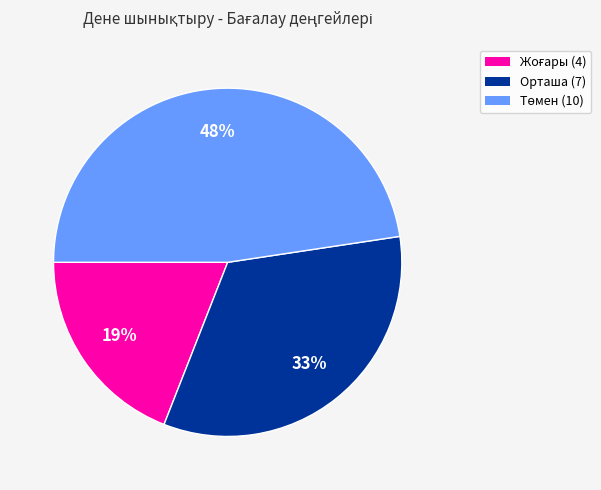

How many segments does this pie chart have?

3